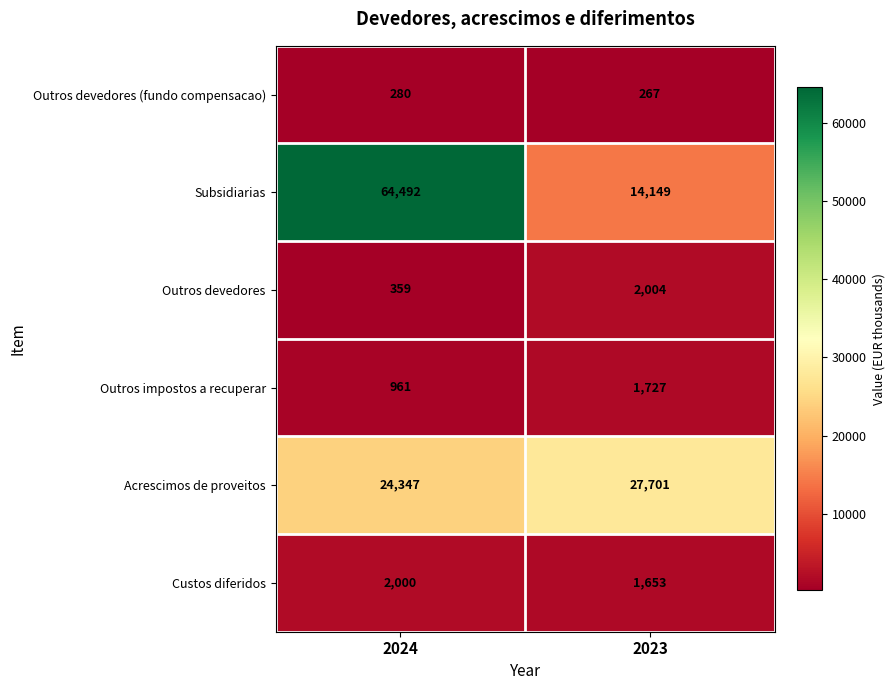

What is the difference between the maximum and minimum values in the Subsidiarias series?

50343